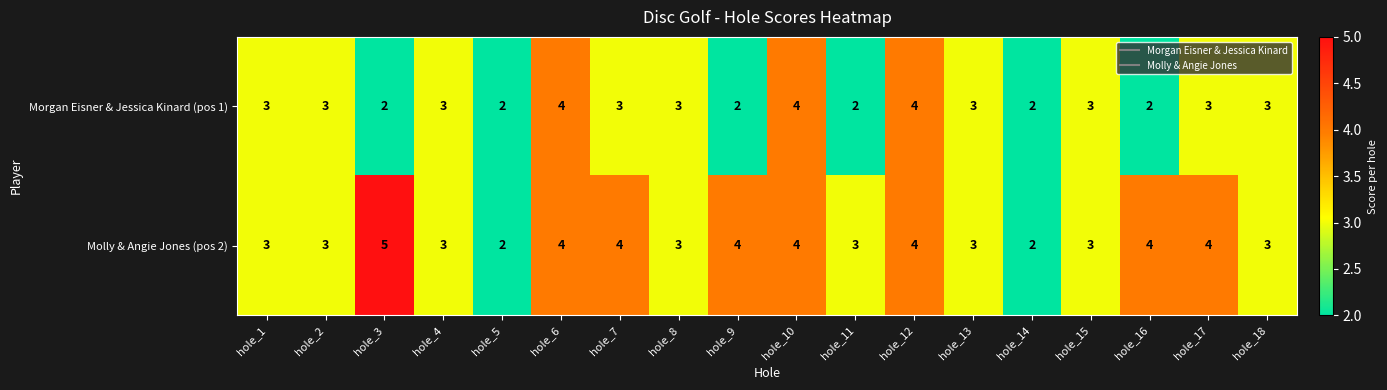

List the series in order of their peak value, highest first.

Molly & Angie Jones (pos 2), Morgan Eisner & Jessica Kinard (pos 1)